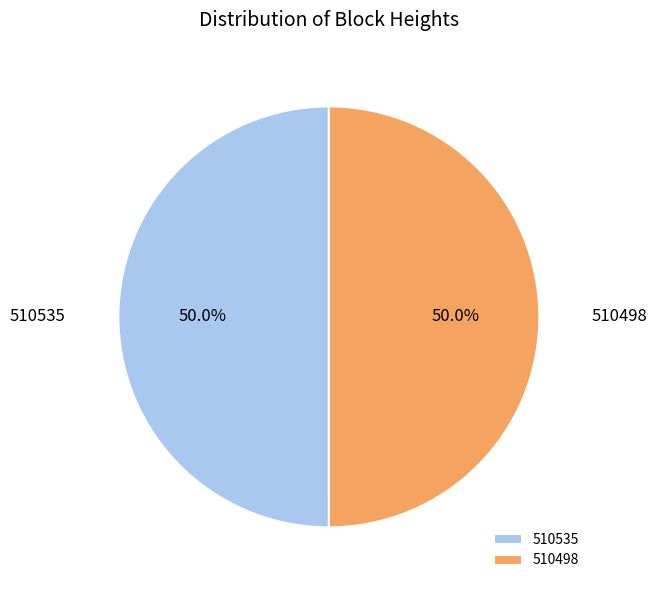

Combined, what portion of the pie is 510498 and 510535?

100.0%